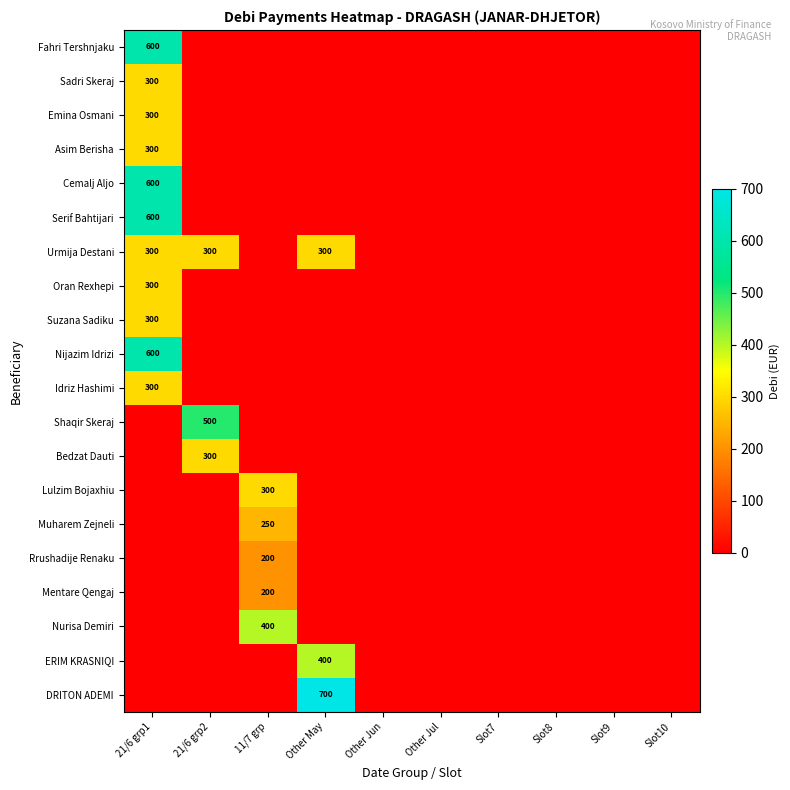

Rank the series at 21/6 grp1 from highest to lowest value.

Fahri Tershnjaku, Cemalj Aljo, Serif Bahtijari, Nijazim Idrizi, Sadri Skeraj, Emina Osmani, Asim Berisha, Urmija Destani, Oran Rexhepi, Suzana Sadiku, Idriz Hashimi, Shaqir Skeraj, Bedzat Dauti, Lulzim Bojaxhiu, Muharem Zejneli, Rrushadije Renaku, Mentare Qengaj, Nurisa Demiri, ERIM KRASNIQI, DRITON ADEMI